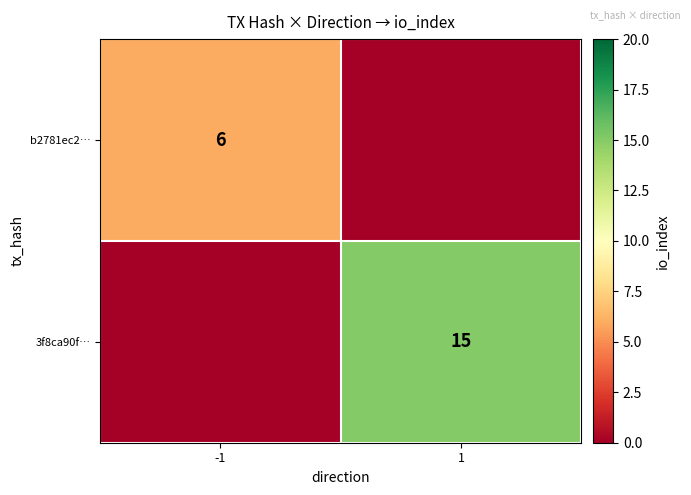

What is the difference between the highest and lowest values at 1?

15